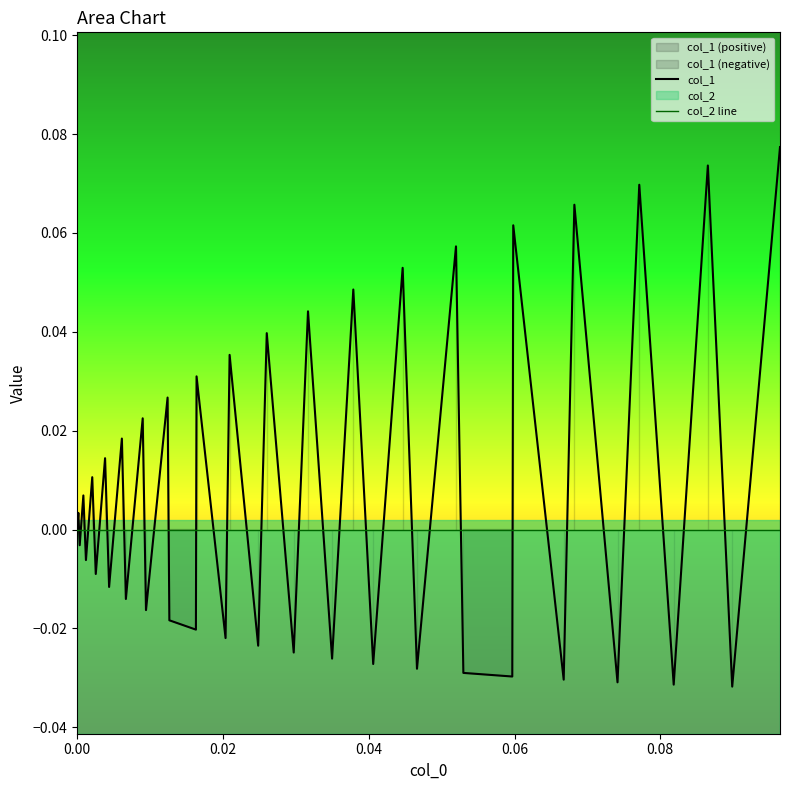

True or false: col_1 has more than 2 points higher than both neighbors.

True